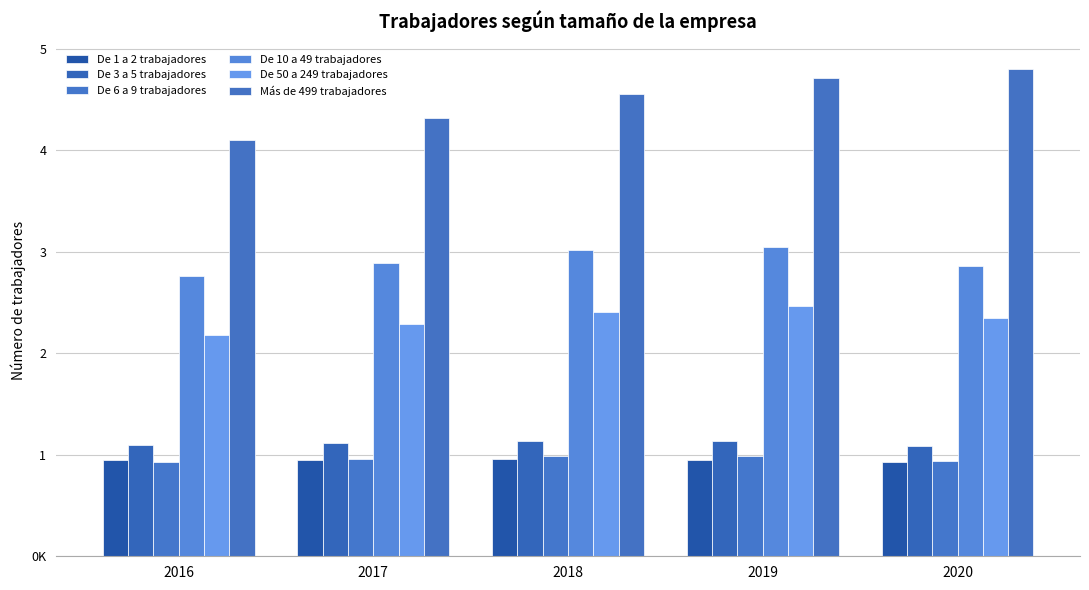

Does the chart contain any negative values?

No